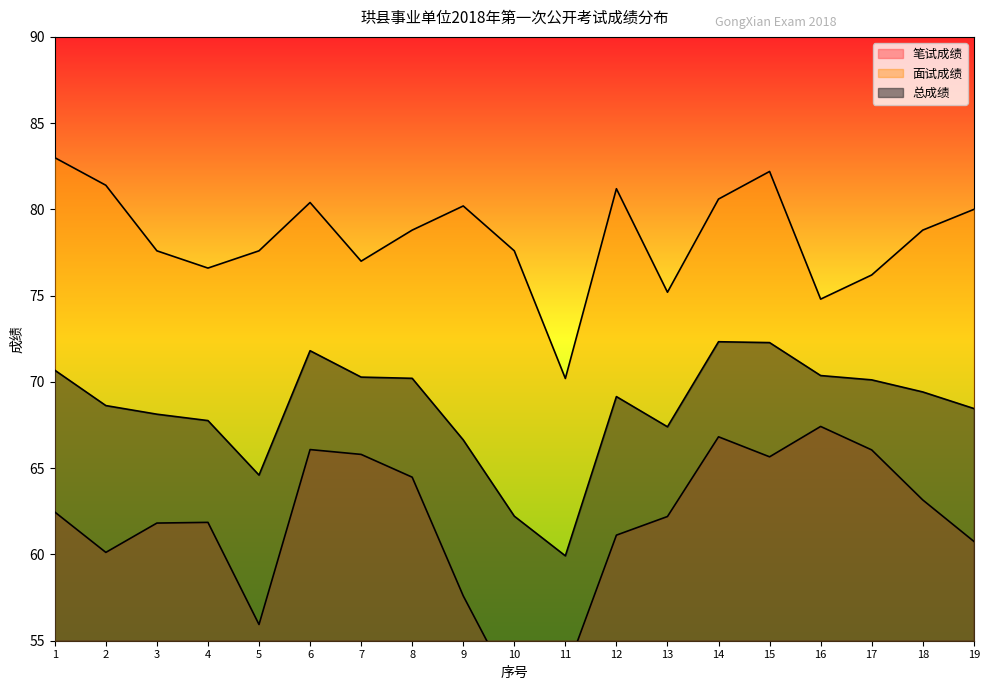

Where does the 笔试成绩 series first go above 62?

1